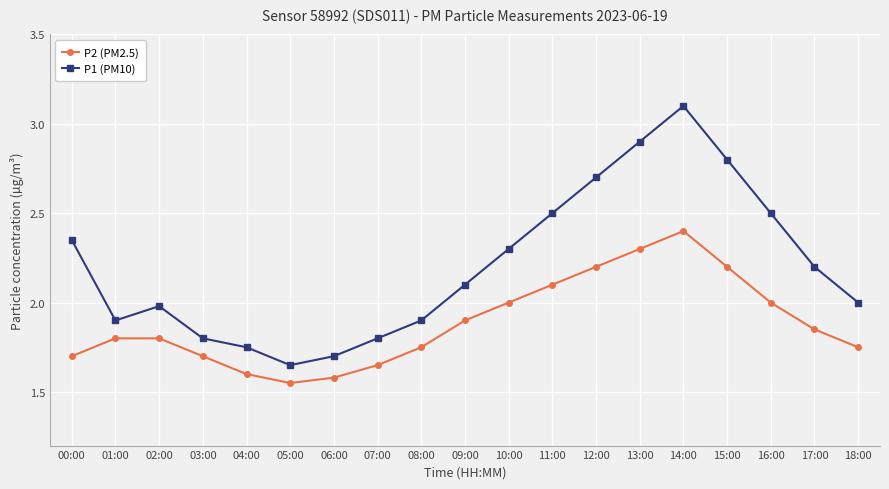

What is the sum of all P1 (PM10) values?

41.9